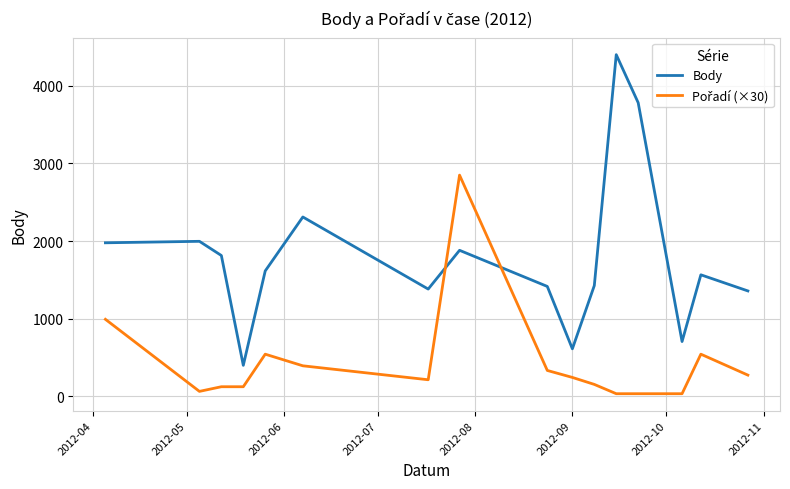

What is the greatest value displayed?

4404